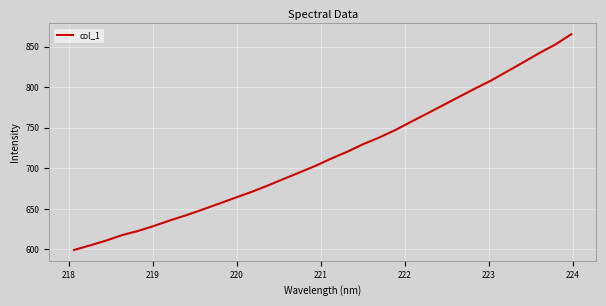

What is the maximum value shown in the chart?

865.1